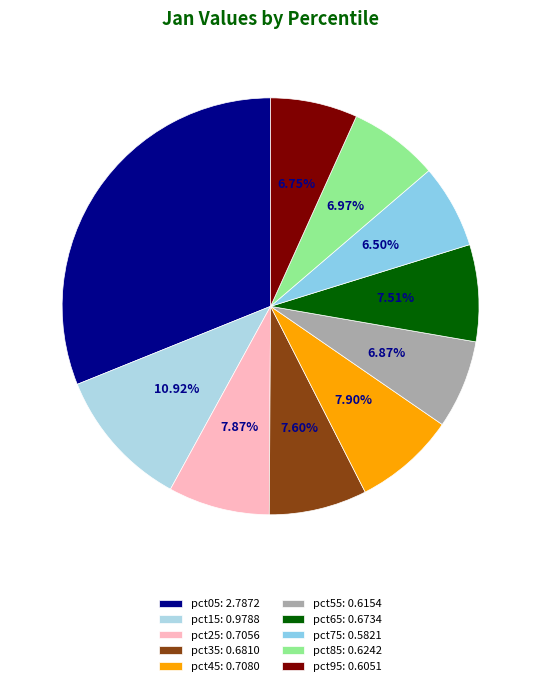

What percentage is NOT represented by pct75?

93.5%